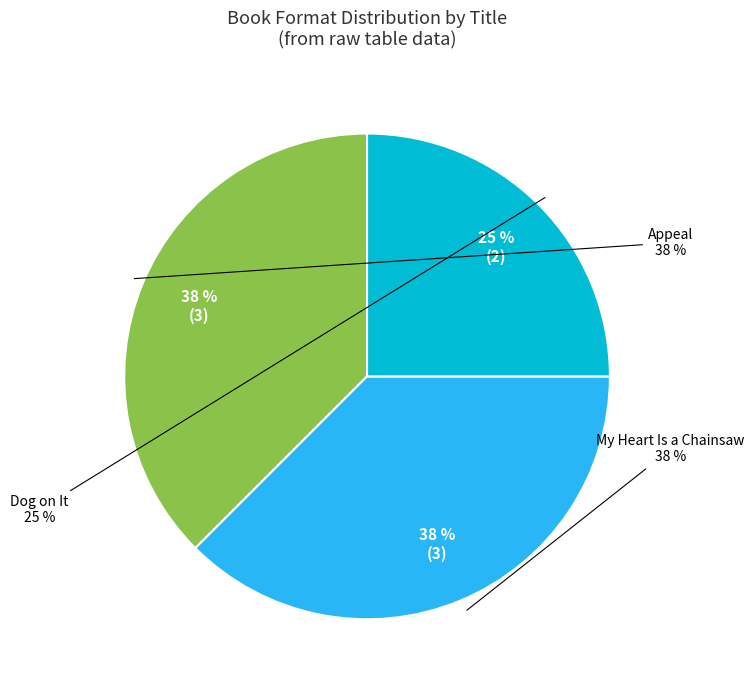

What is the ratio of the value at My Heart Is a Chainsaw to the value at Appeal?

1.0